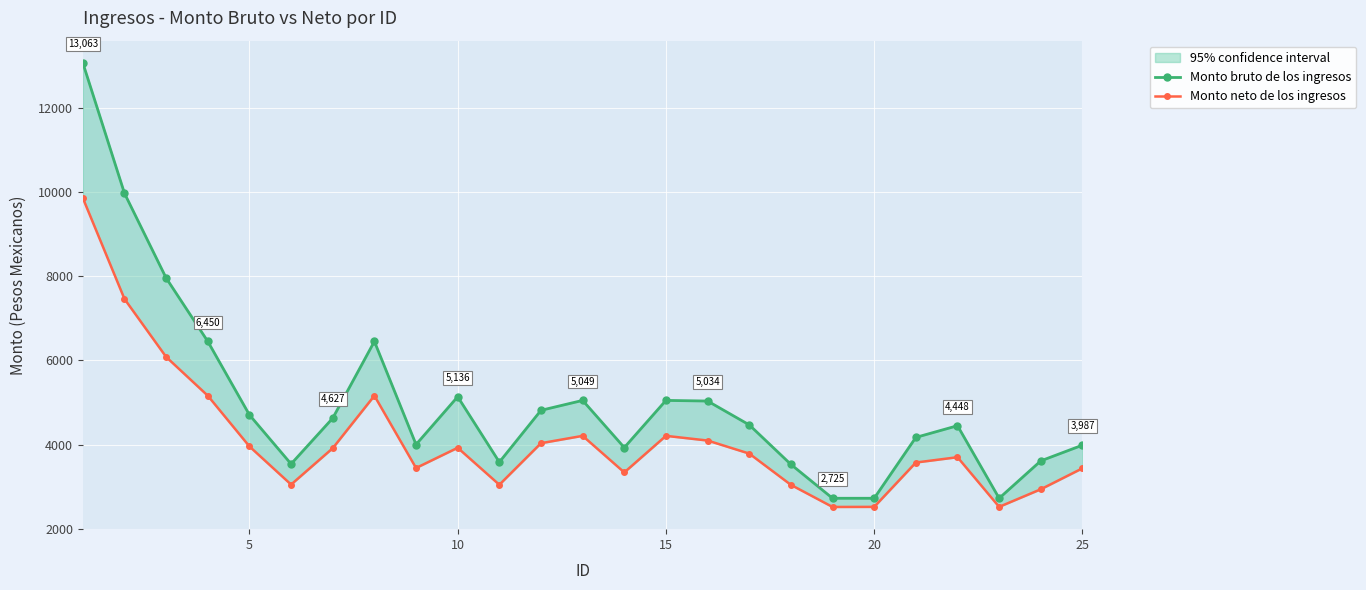

Reading left to right, extract all data points from this chart.

Monto bruto de los ingresos: 13062.6	9965.6	7955.1	6449.9	4704.8	3539.7	4627.3	6449.9	4001.6	5136.4	3583.4	4813.4	5048.9	3929.3	5048.9	5033.9	4467.9	3529.6	2725.3	2725.3	4170.3	4448.3	2725.3	3613.4	3986.6
Monto neto de los ingresos: 9853.1	7457.3	6081.1	5160.6	3956.5	3051.0	3914.4	5160.6	3444.0	3924.2	3046.5	4033.1	4207.3	3338.8	4207.3	4096.0	3786.3	3043.7	2519.0	2521.1	3573.7	3700.4	2521.1	2939.1	3437.1